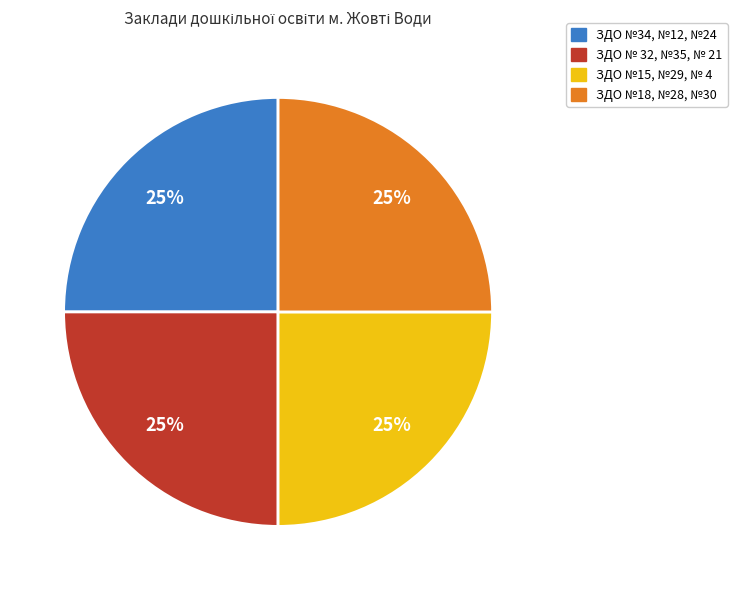

How many segments does this pie chart have?

4